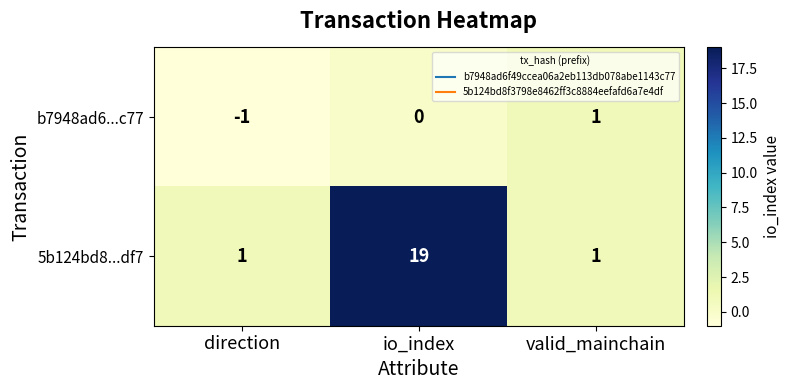

Which series has the widest spread of values?

5b124bd8...df7